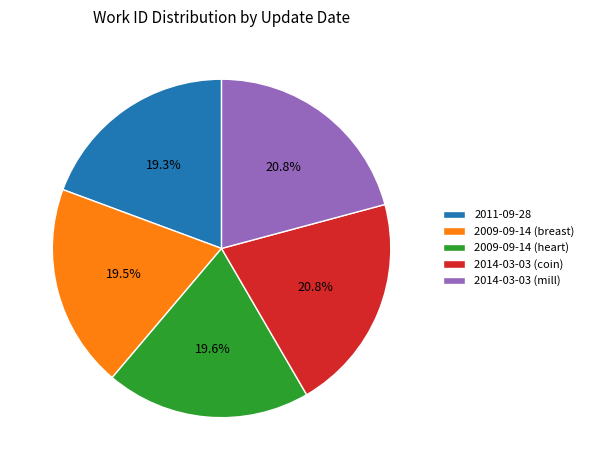

Is it true that 2014-03-03 (mill) is 12% of the pie?

False